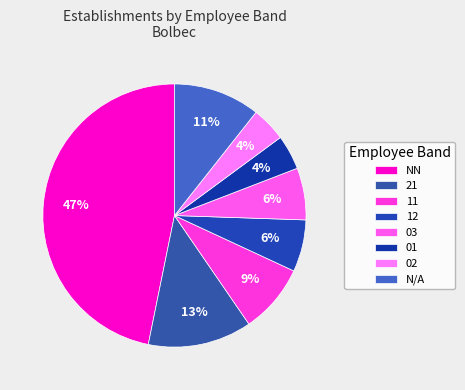

Is there a majority slice in this chart?

No